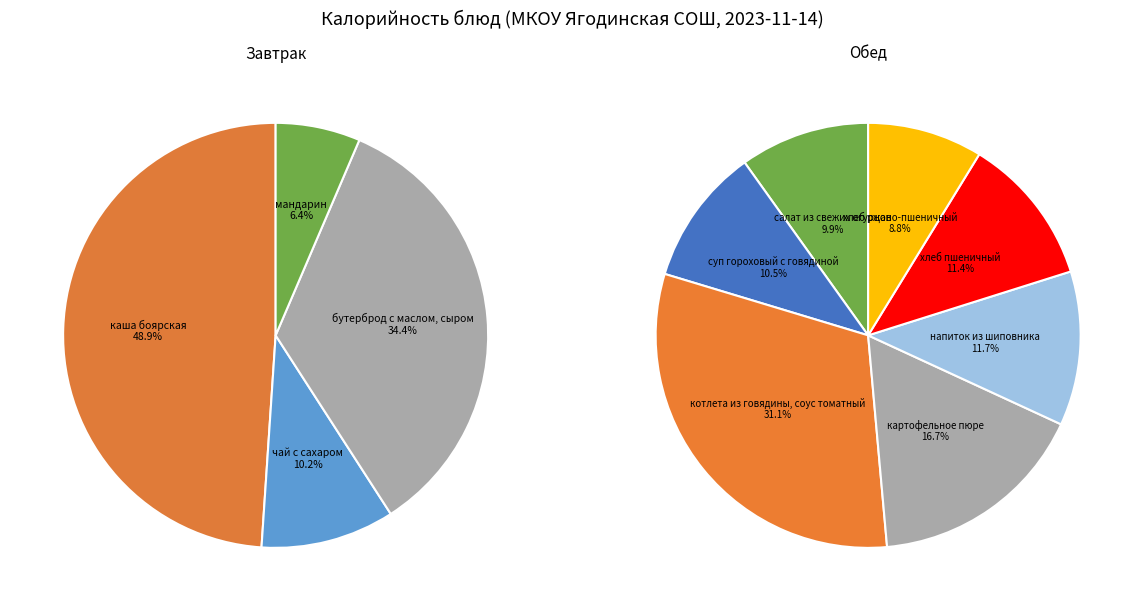

Is it true that суп гороховый с говядиной is 1% of the pie?

False